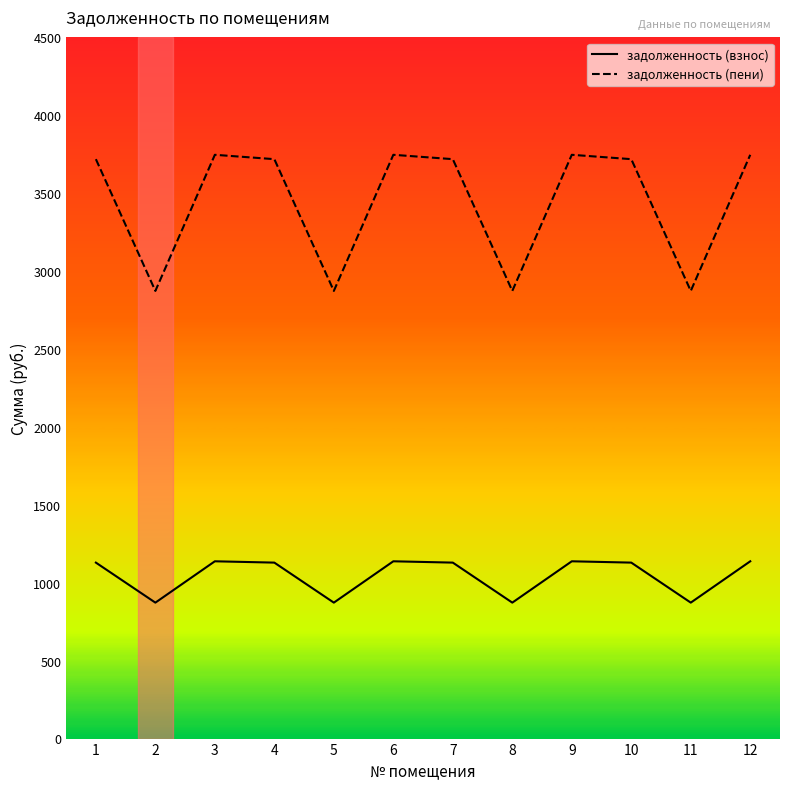

True or false: задолженность (пени) and задолженность (взнос) cross at least once.

False